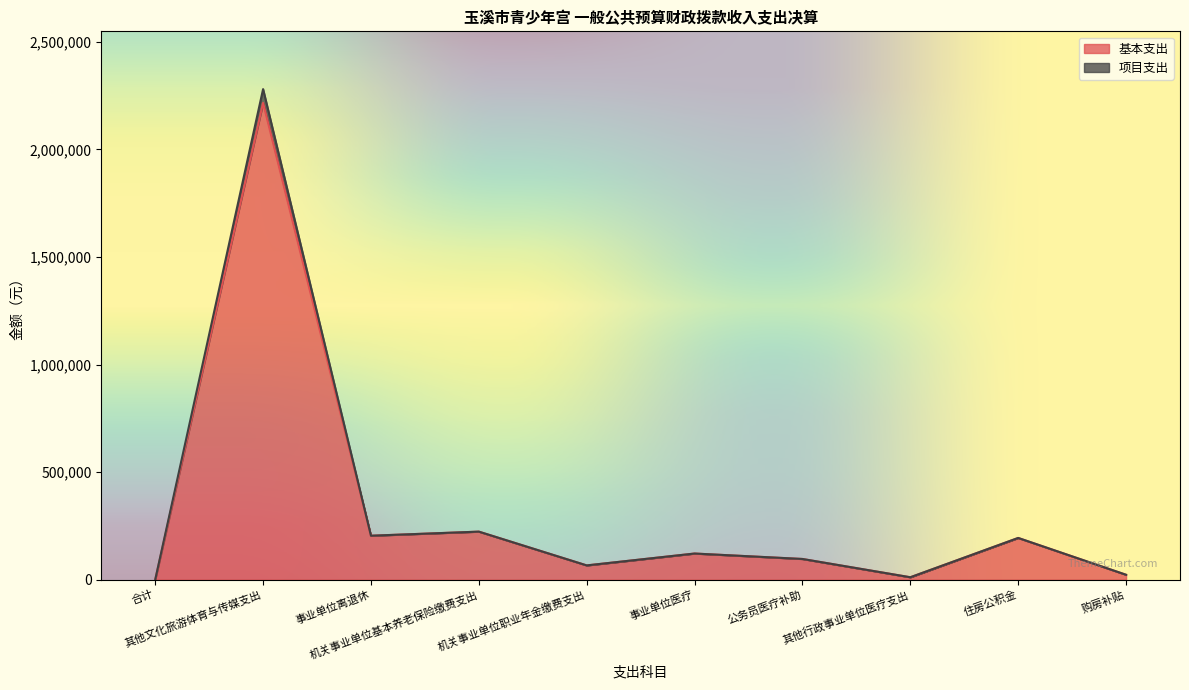

Rank the categories by 基本支出 value from highest to lowest.

其他文化旅游体育与传媒支出, 机关事业单位基本养老保险缴费支出, 事业单位离退休, 住房公积金, 事业单位医疗, 公务员医疗补助, 机关事业单位职业年金缴费支出, 购房补贴, 其他行政事业单位医疗支出, 合计